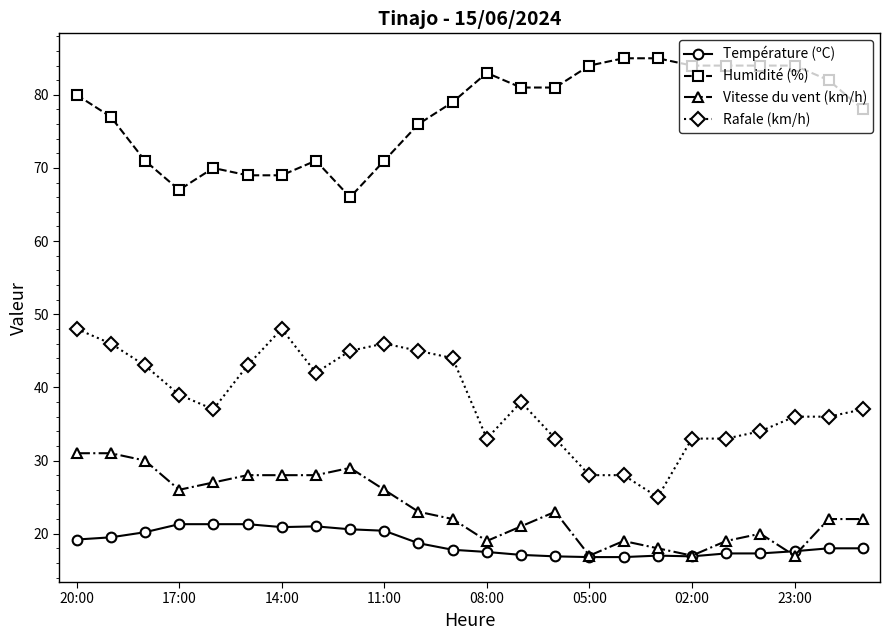

What are all the series names shown in the legend?

Température (ºC), Humidité (%), Vitesse du vent (km/h), Rafale (km/h)